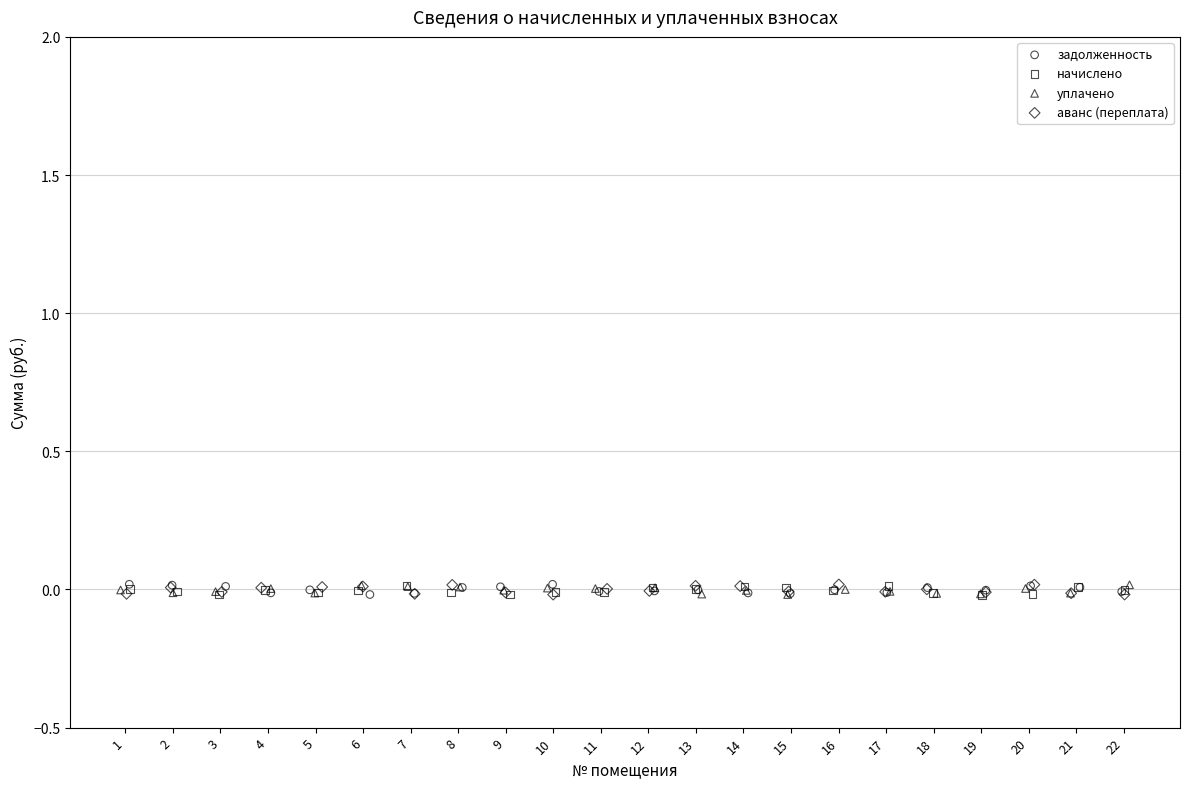

What are all the series names shown in the legend?

задолженность, начислено, уплачено, аванс (переплата)